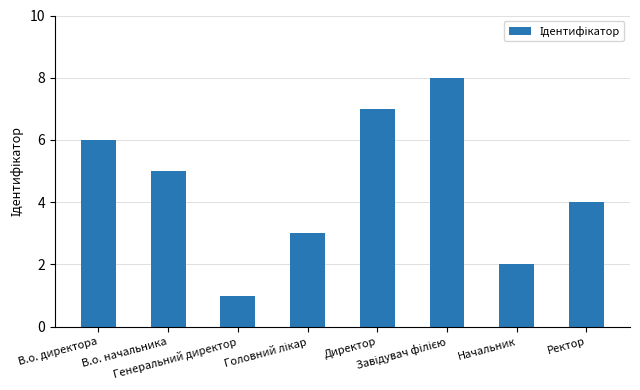

How many bars are there in total?

8